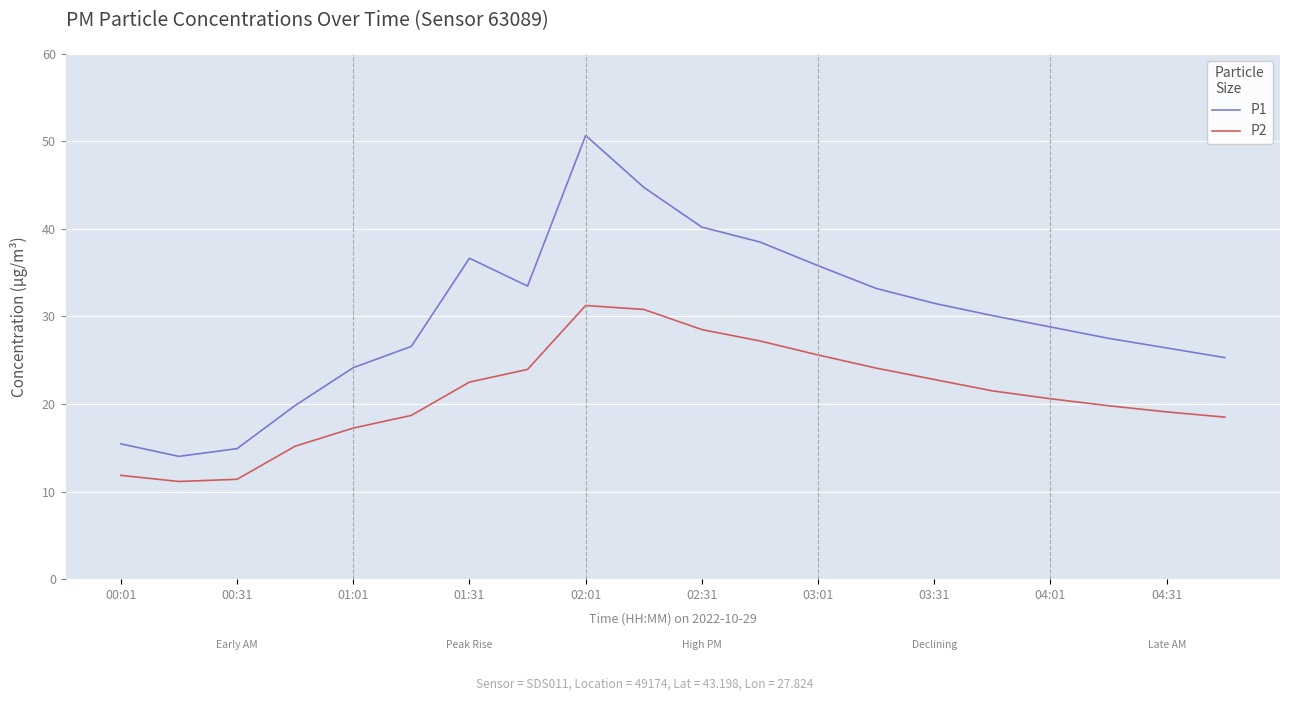

True or false: P2 and P1 intersect in this chart.

False